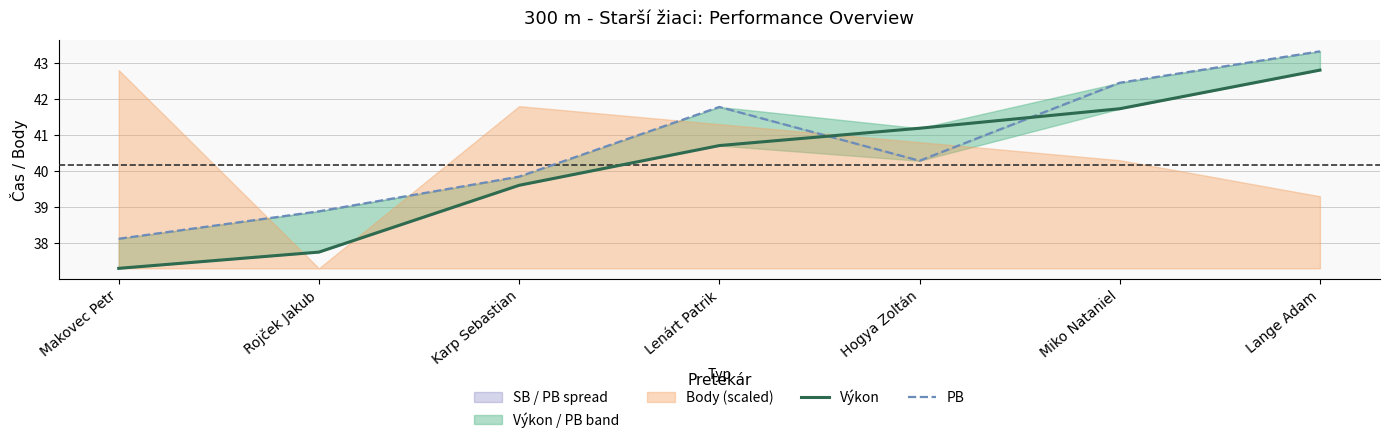

How many times do Výkon and PB cross each other?

2